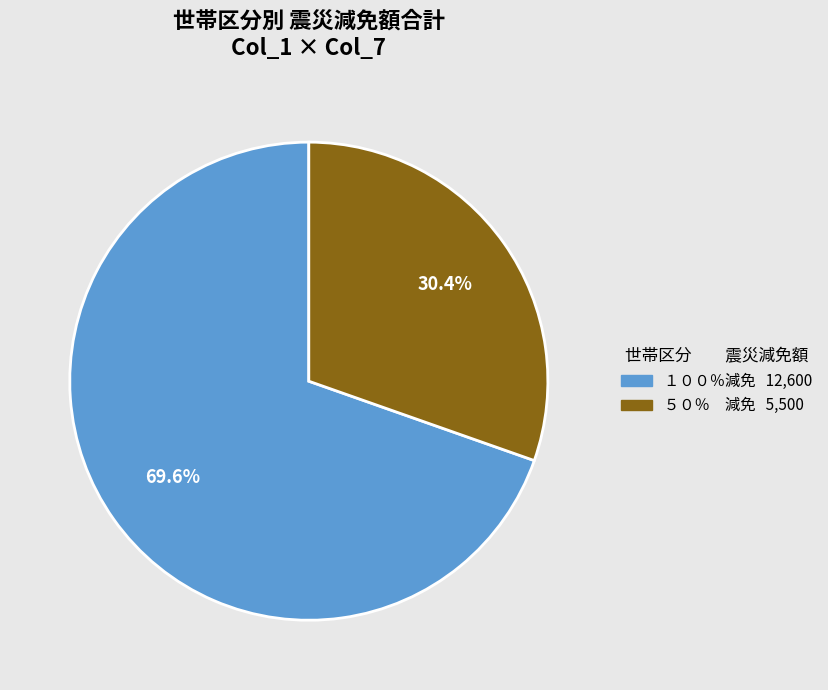

Is there a majority slice in this chart?

Yes